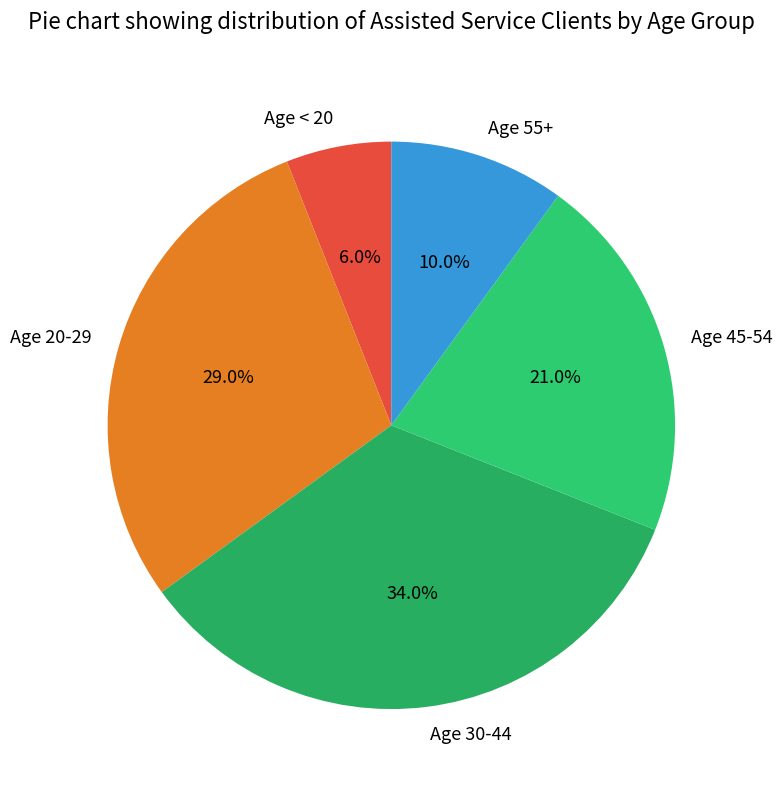

To the nearest percent, what is the difference between the largest and smallest slice percentages?

28%